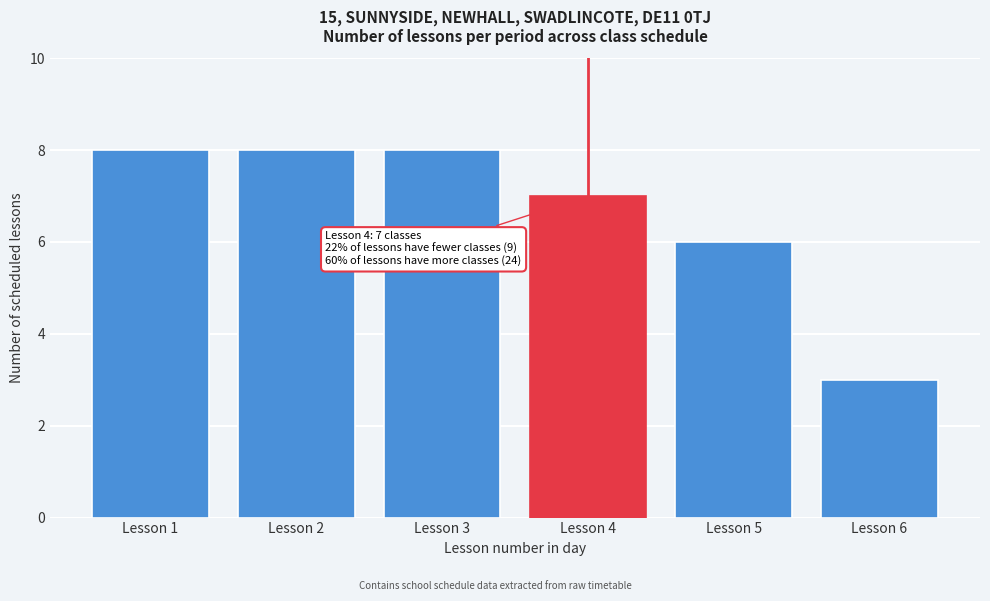

Reading left to right, list all the values displayed in this chart.

Lesson 1=8	Lesson 2=8	Lesson 3=8	Lesson 4=7	Lesson 5=6	Lesson 6=3